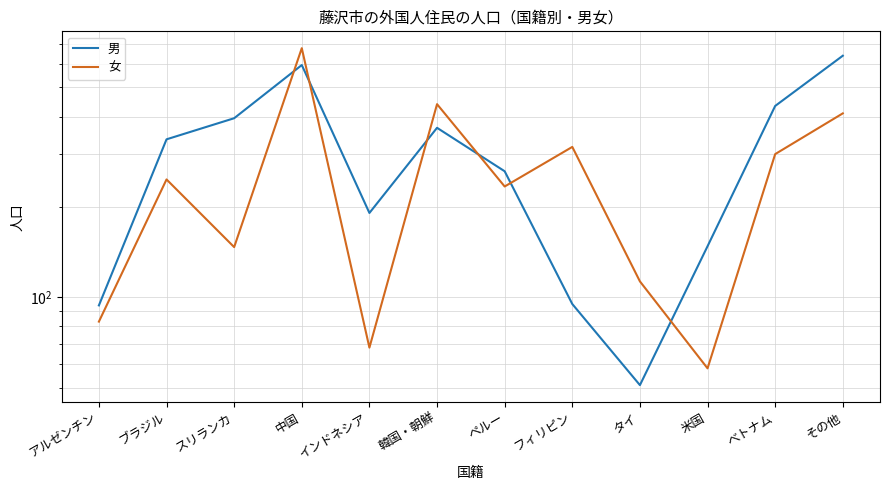

Reading right to left, what are all the values shown in this chart?

男: その他=638	べトナム=434	米国=148	タイ=51	フィリピン=95	ペルー=263	韓国・朝鮮=367	インドネシア=191	中国=594	スリランカ=395	ブラジル=336	アルゼンチン=94
女: その他=410	べトナム=300	米国=58	タイ=113	フィリピン=317	ペルー=234	韓国・朝鮮=440	インドネシア=68	中国=676	スリランカ=147	ブラジル=247	アルゼンチン=83